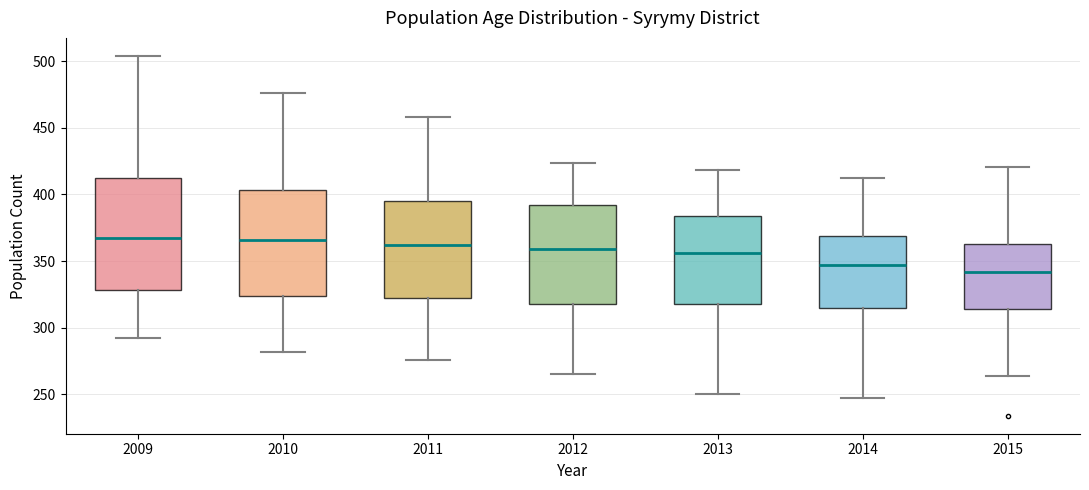

Where is the lower edge of the box at x = 2014 on the y-axis? The values are not printed on the chart, so give them approximately, as read against the axis.

315